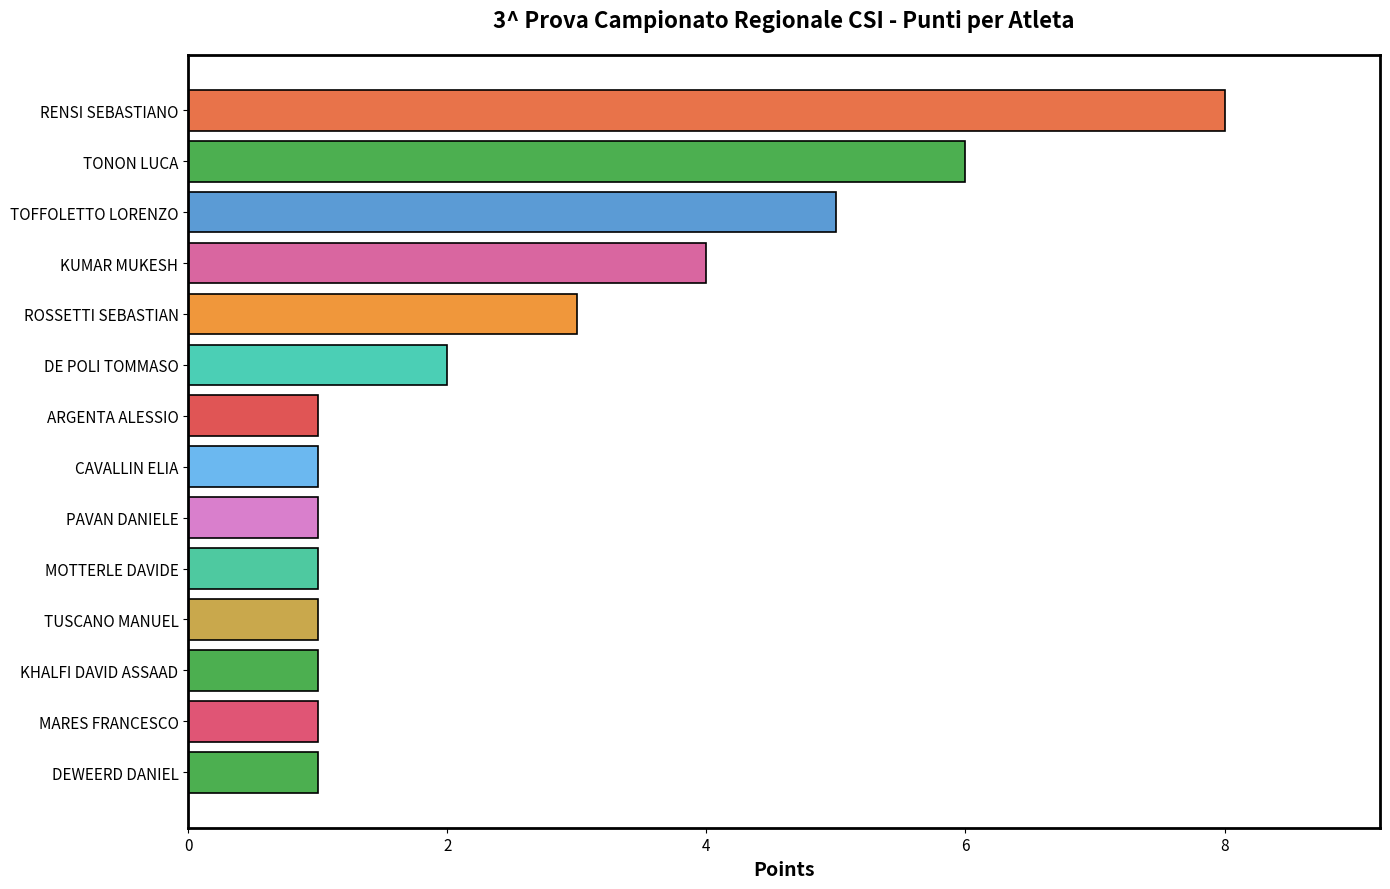

True or false: the data shows 2 at TONON LUCA.

False